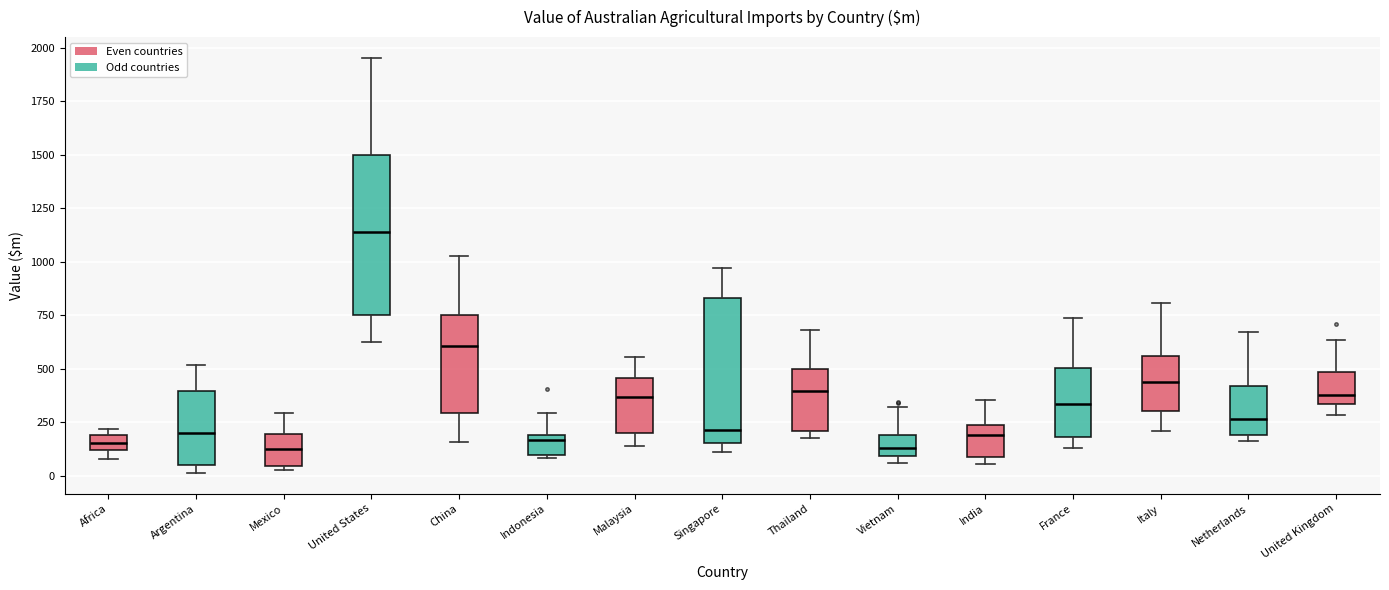

Comparing the boxes themselves (not the whiskers), which one is the tallest?

United States